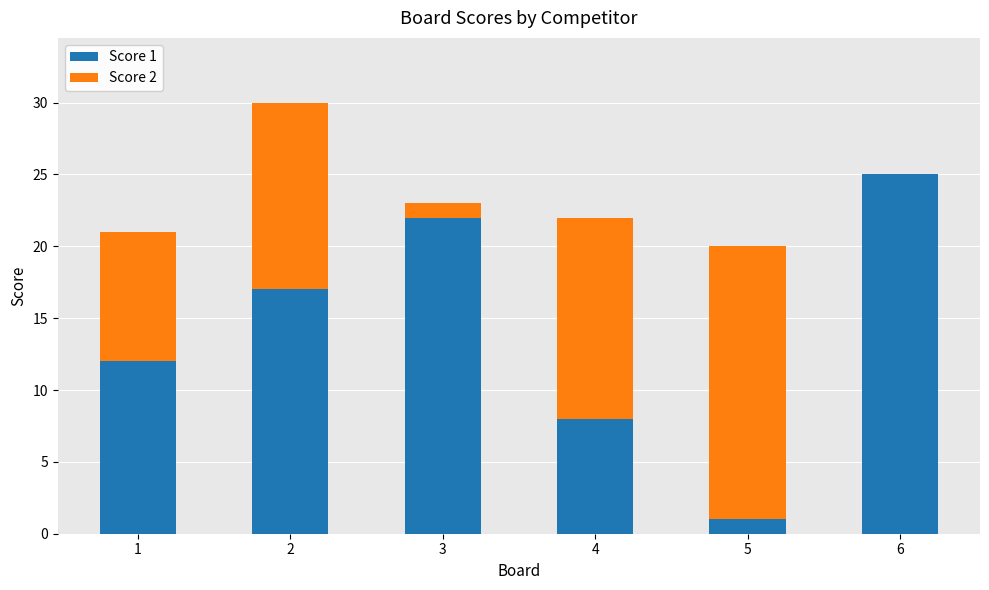

What is the total value across all series at 6?

25